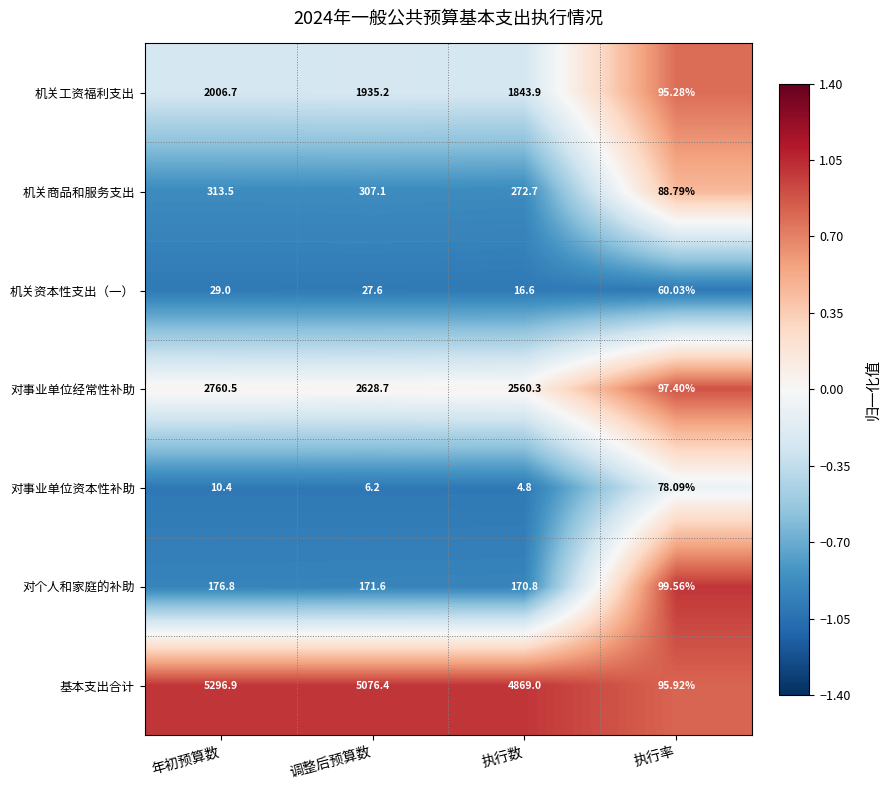

At which label is 机关工资福利支出 closest to 1050?

执行数